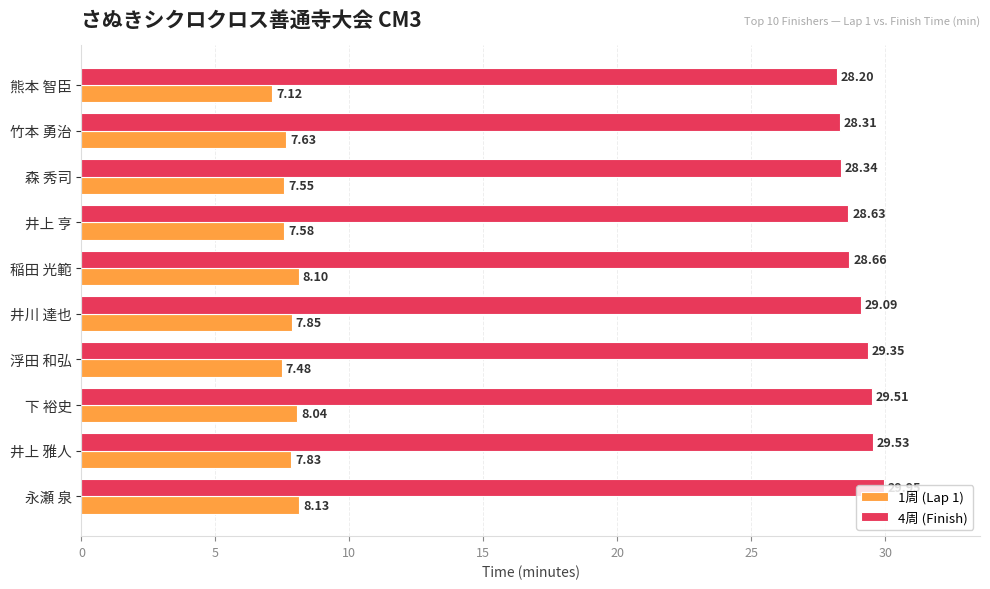

Which label corresponds to the largest value in the chart?

永瀬 泉